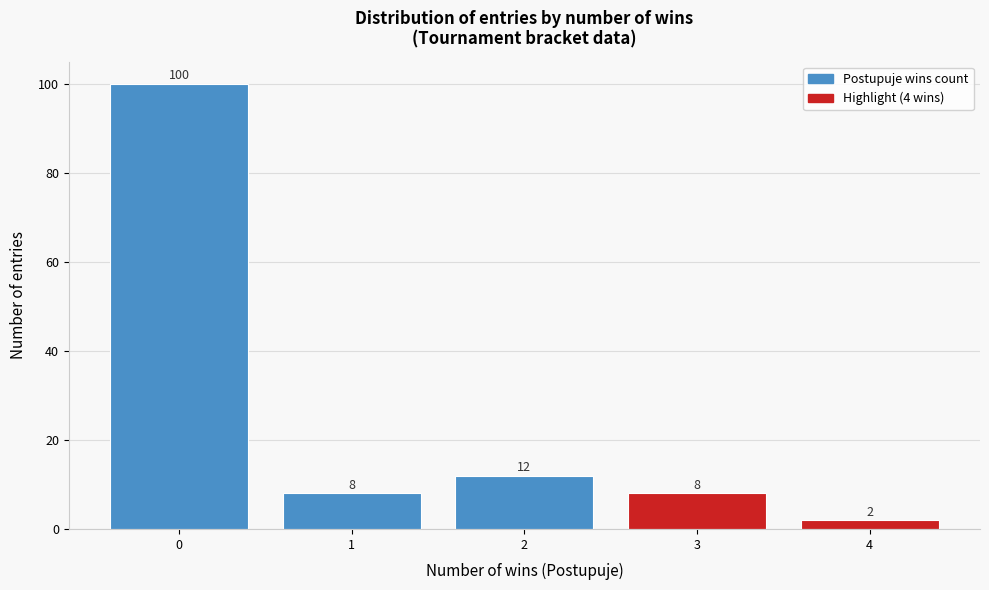

Reading left to right, extract all data points from this chart.

0=100	1=8	2=12	3=8	4=2